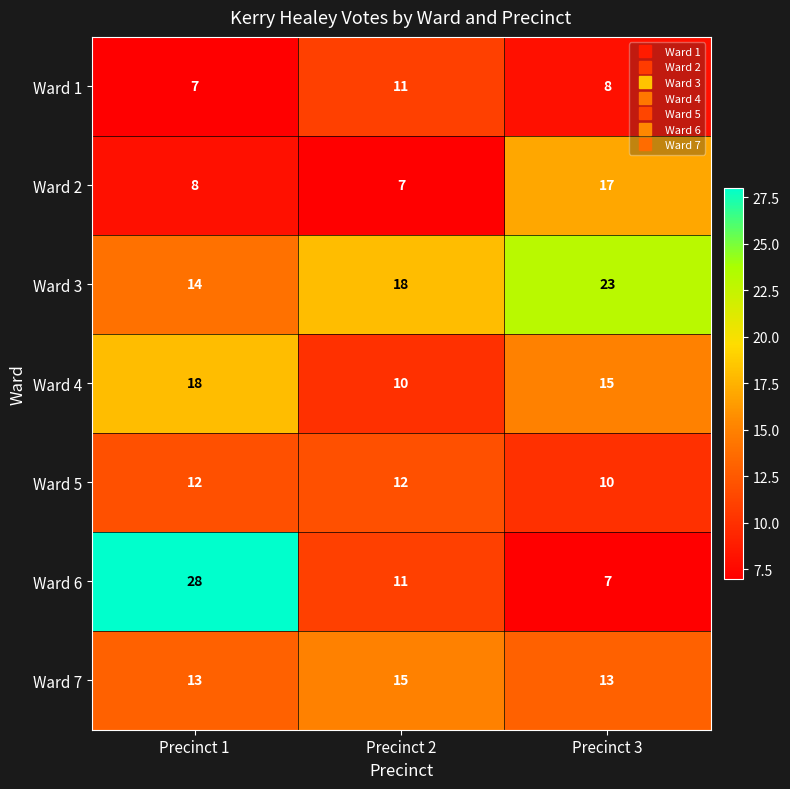

At which label does Ward 6 first exceed 11?

Precinct 1